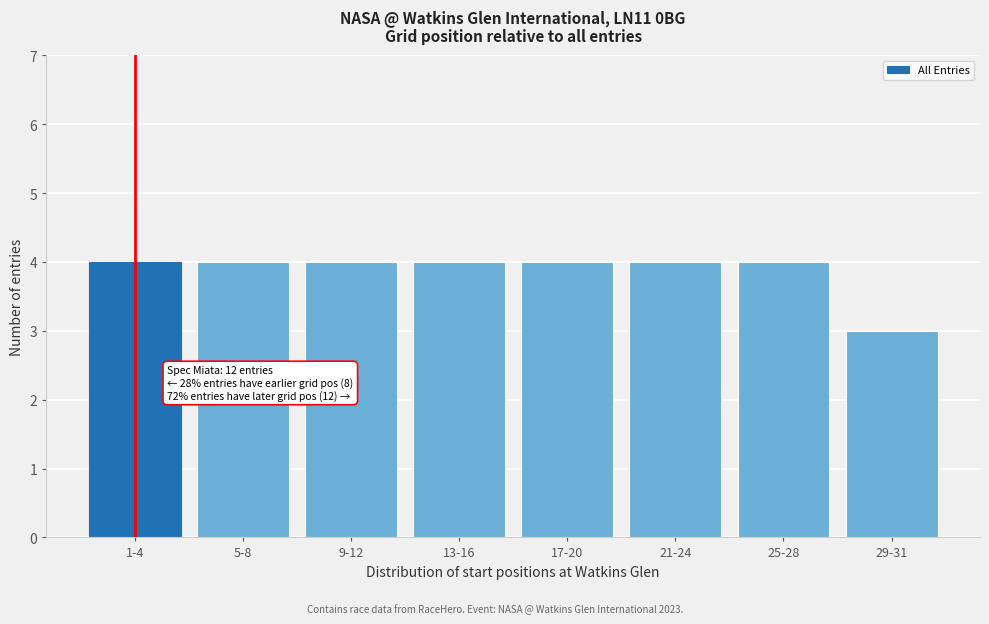

Reading left to right, list all the values displayed in this chart.

1-4=4	5-8=4	9-12=4	13-16=4	17-20=4	21-24=4	25-28=4	29-31=3